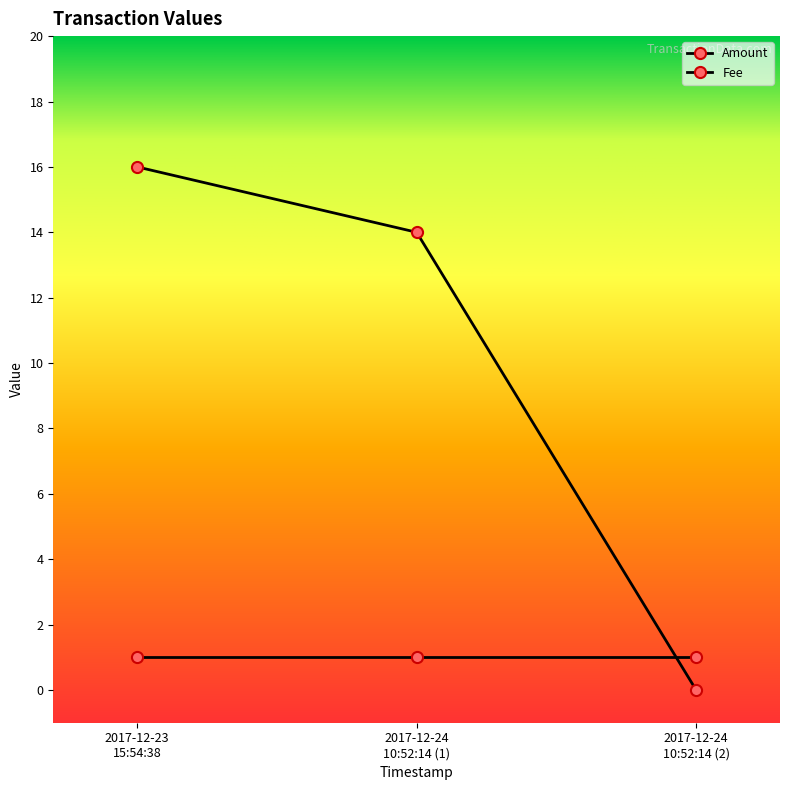

Rank the series by their maximum value, from highest to lowest.

Amount, Fee